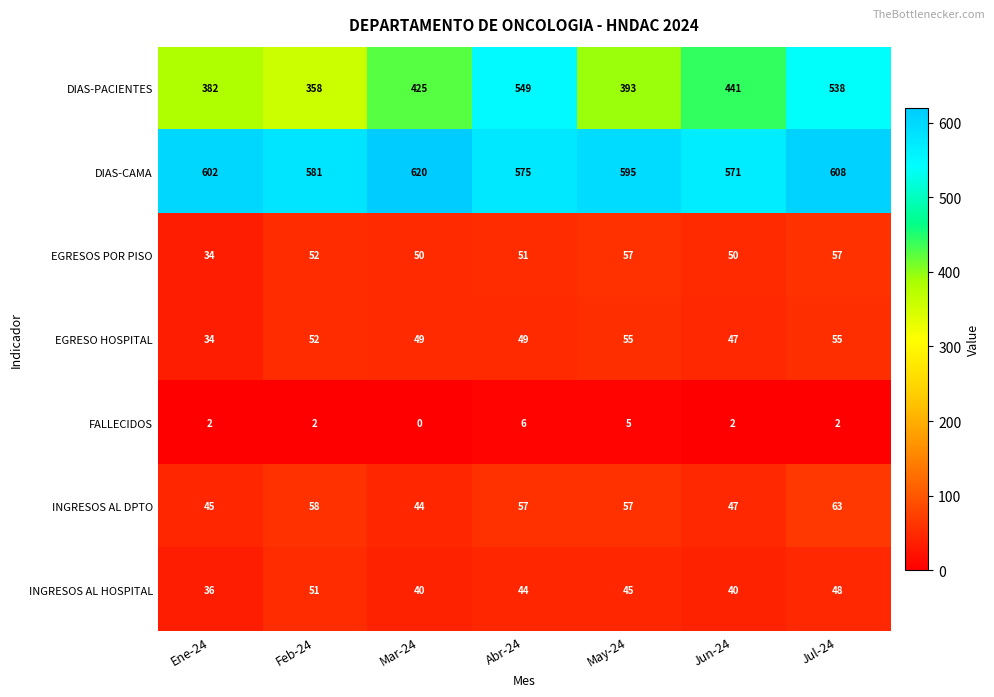

The DIAS-PACIENTES series shows 643 at Jun-24. True or false?

False